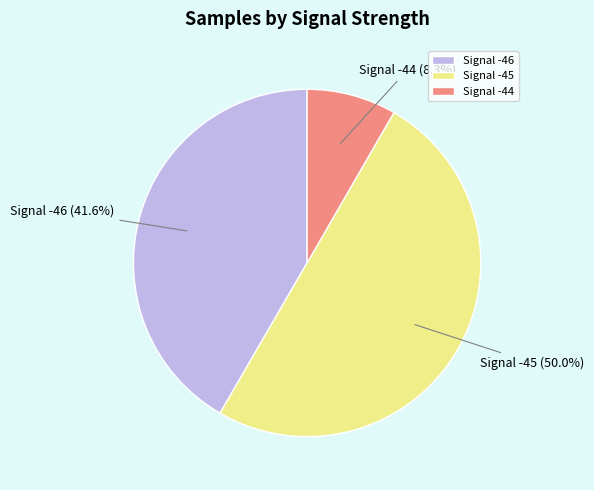

What is the majority slice?

Signal -45